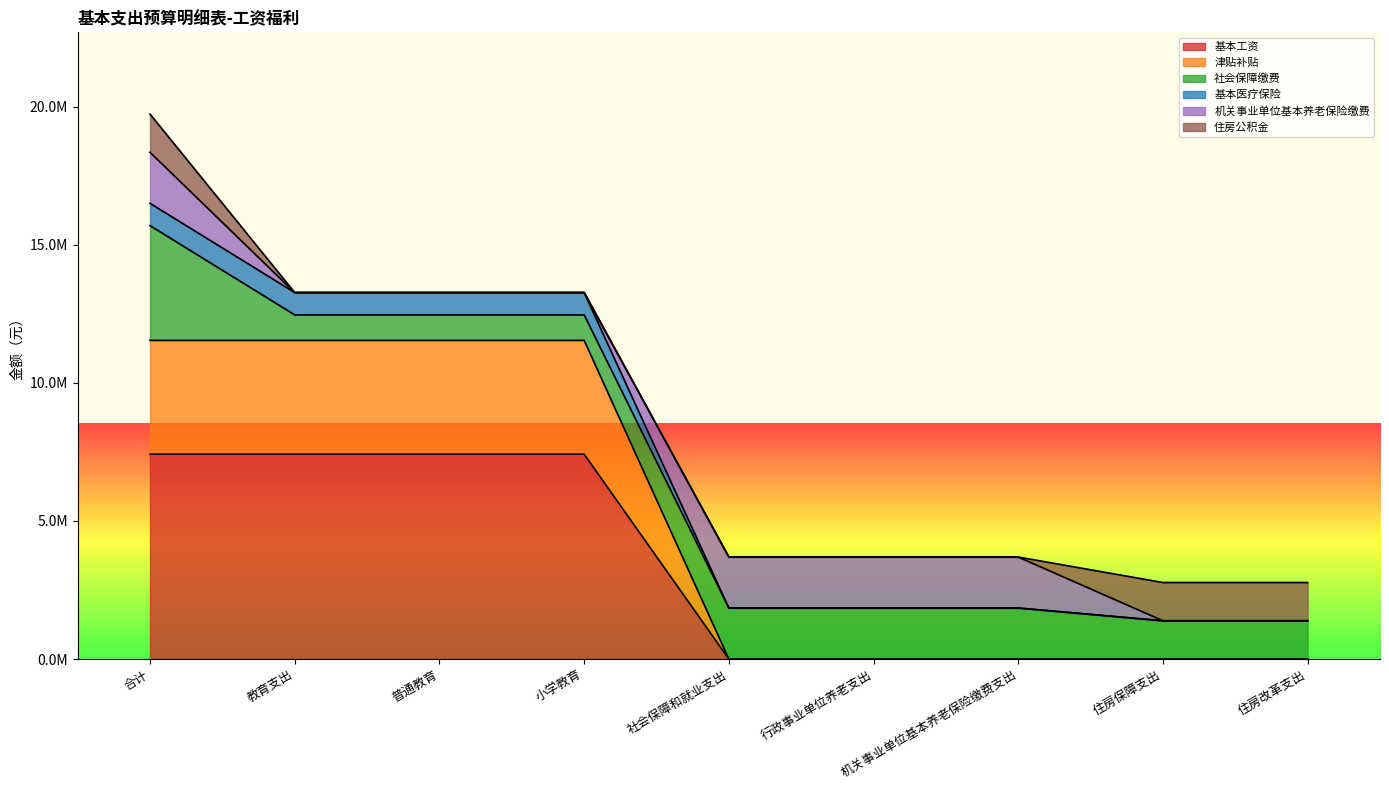

Is it true that 基本工资 equals 0.0 at 行政事业单位养老支出?

True